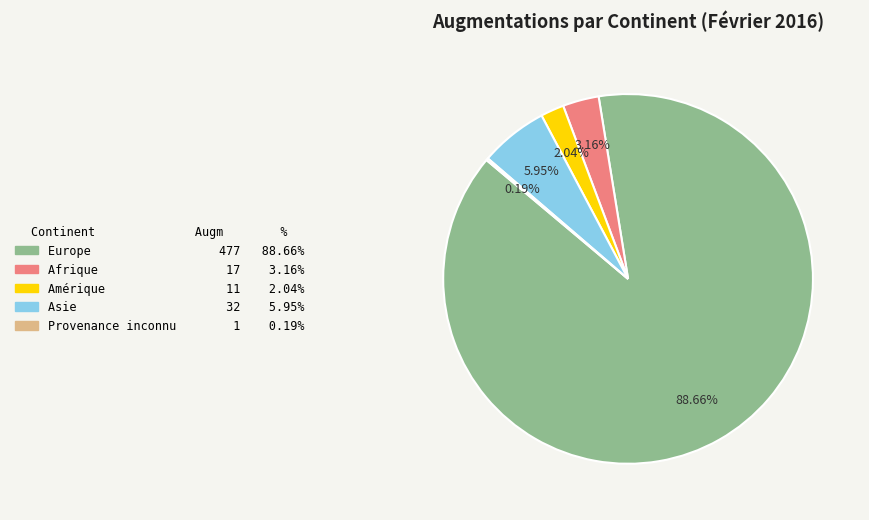

Is there any slice that represents more than half of the pie?

Yes